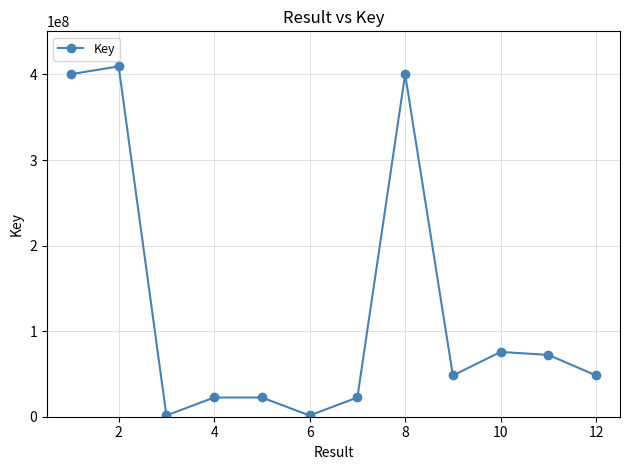

What is the difference between the maximum and minimum values?

407977506